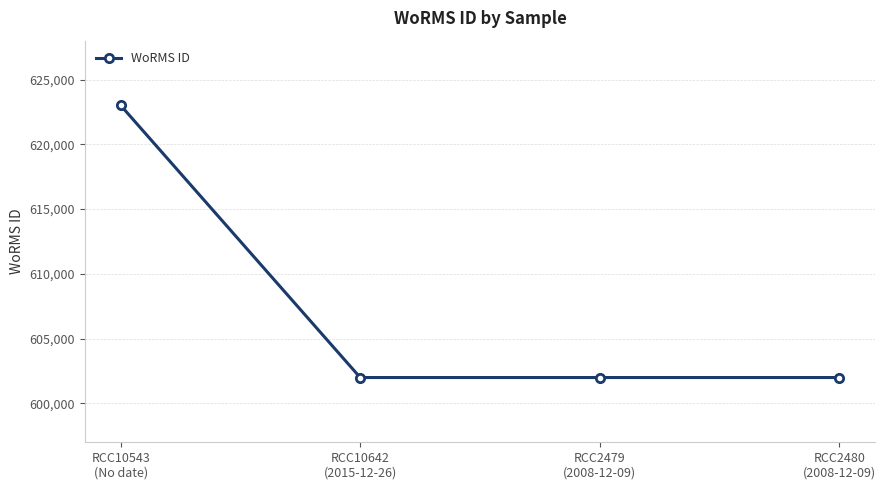

Does the chart display data point markers on the line(s)?

Yes